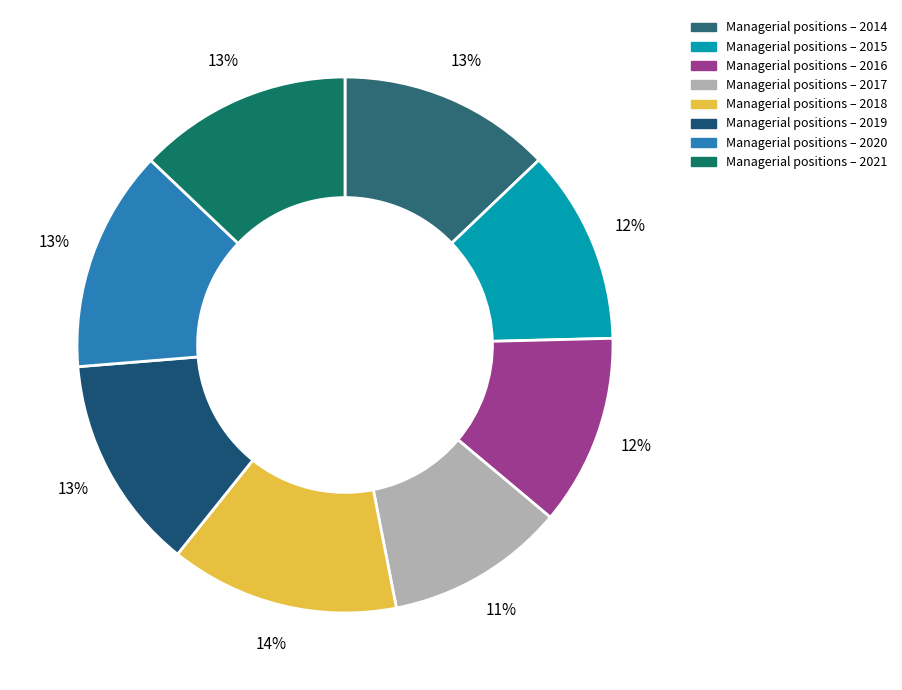

How many segments does this pie chart have?

8